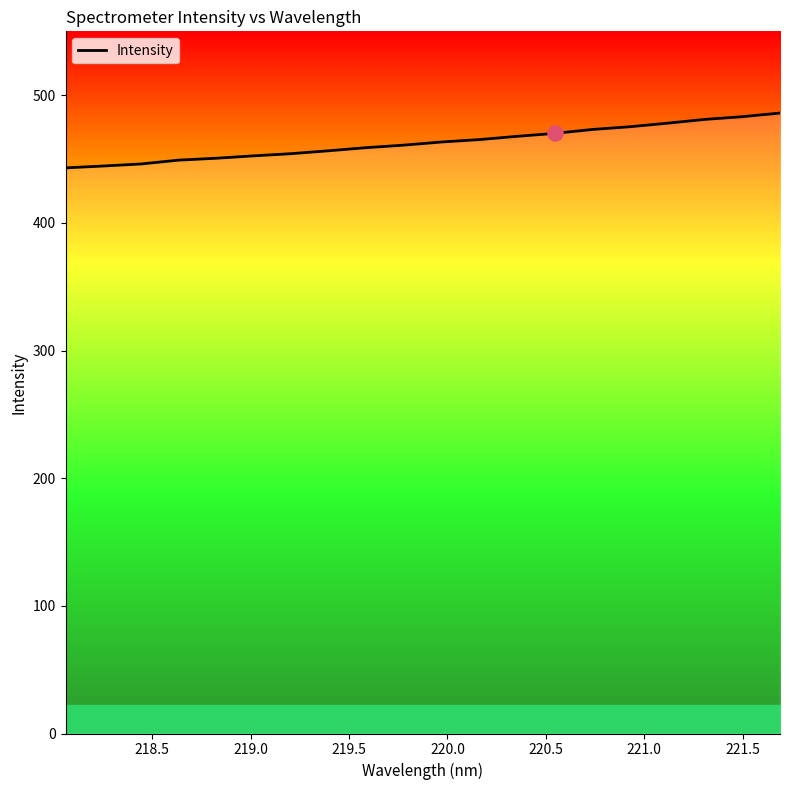

What is the greatest value displayed?

486.0